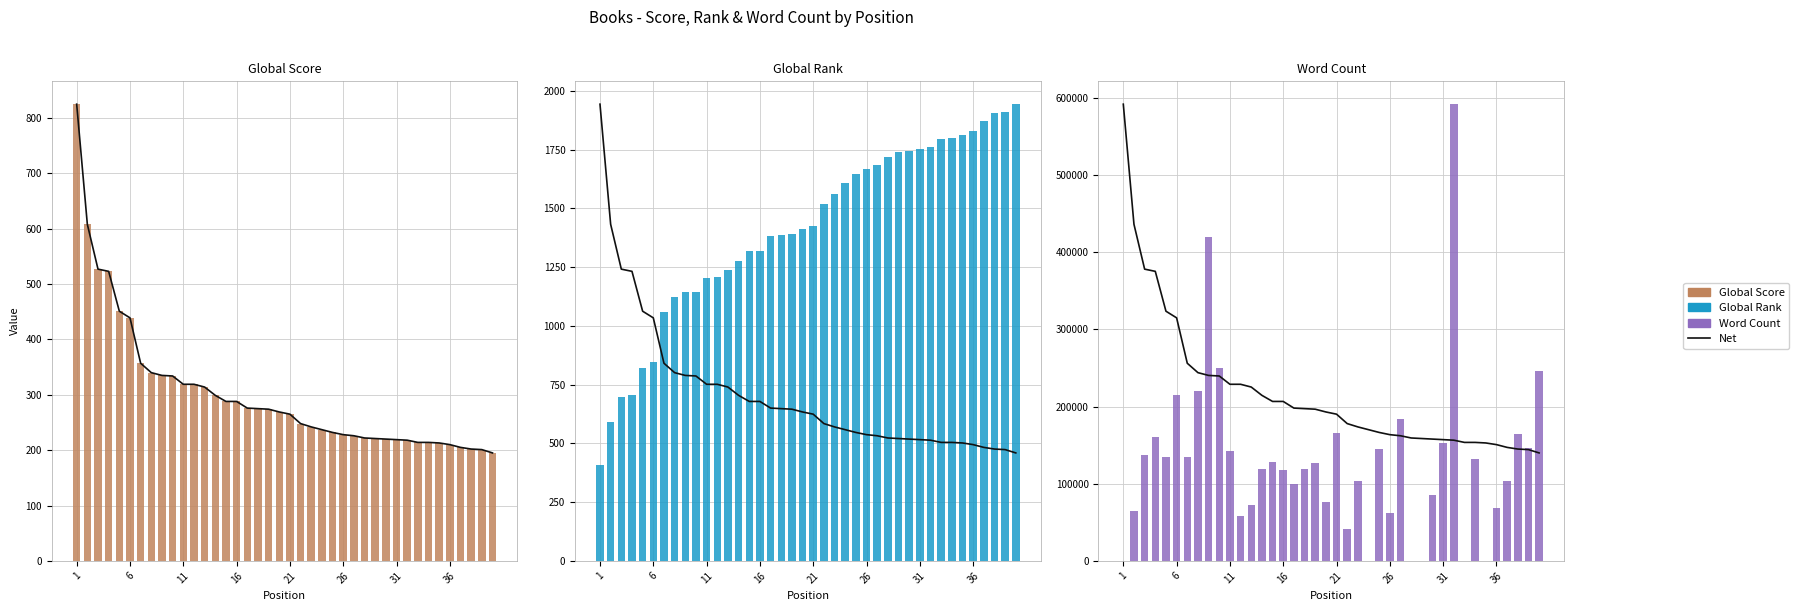

Is the value of Word Count at 9 greater than the value of Global Score at 22?

Yes